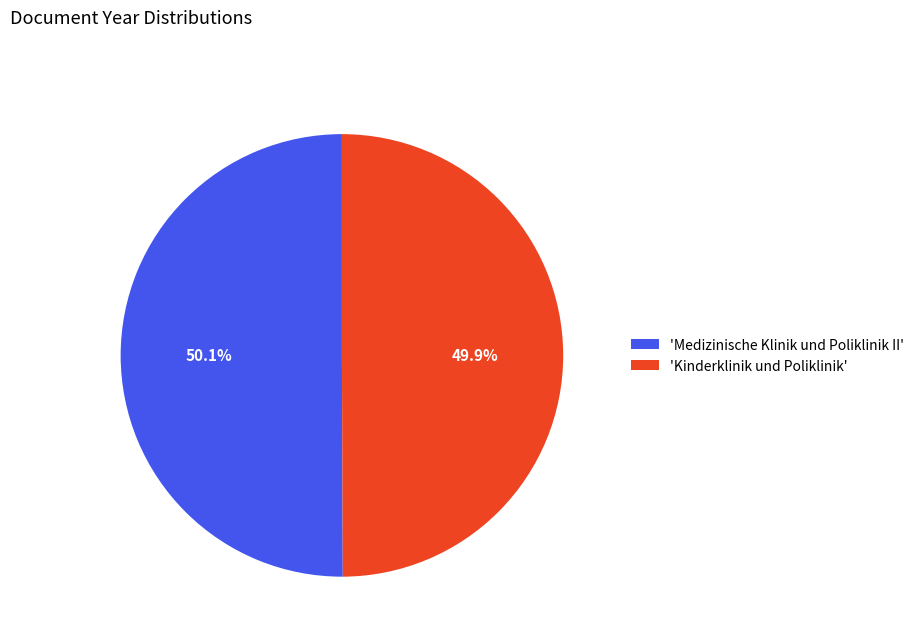

How many segments does this pie chart have?

2